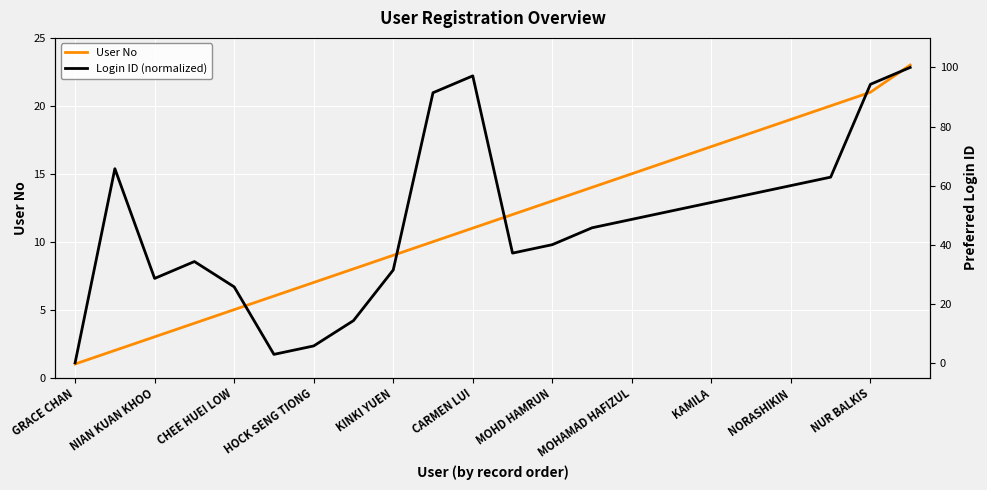

The User No series shows 3 at MOHAMAD HAFIZUL. True or false?

False